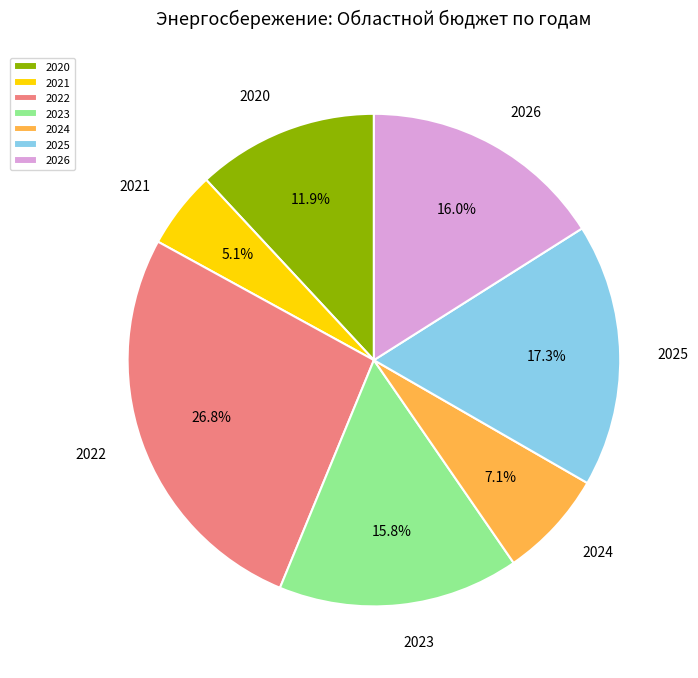

Is it true that 2023 is 16% of the pie?

True